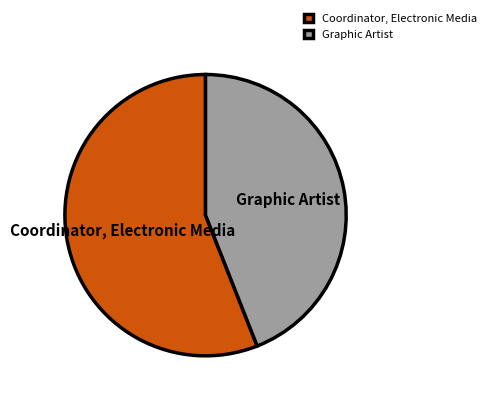

Is the sum of Coordinator, Electronic Media and Graphic Artist greater than half?

Yes